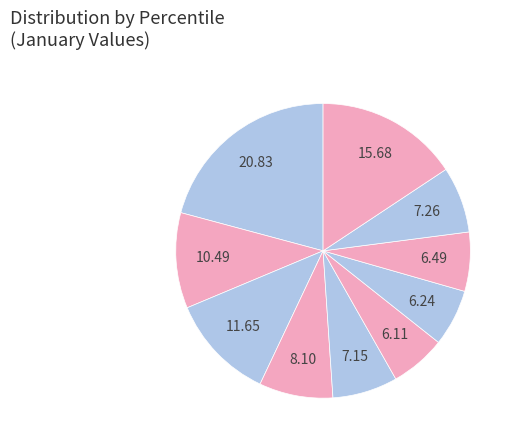

How many segments does this pie chart have?

10